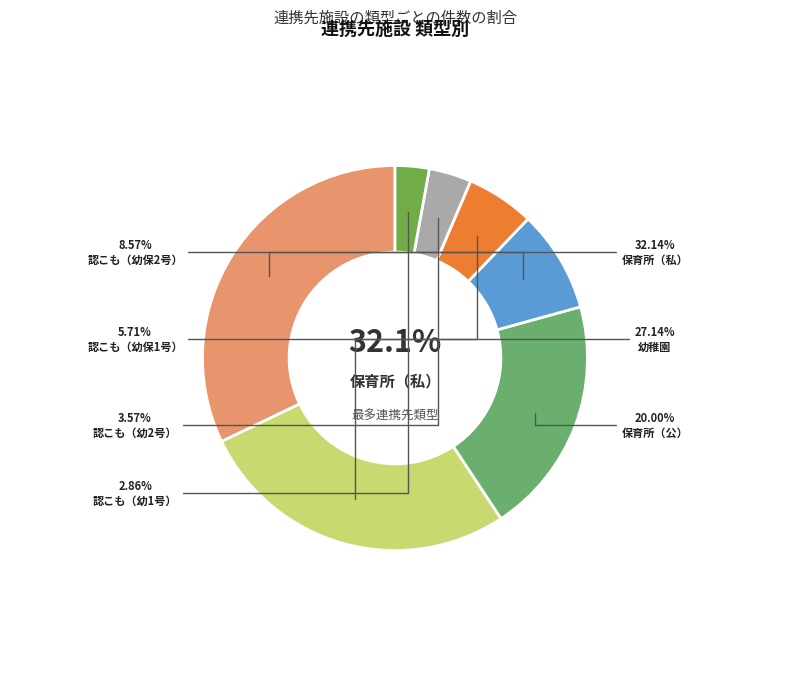

How much of the chart is everything except 認こも（幼保1号）?

94.3%